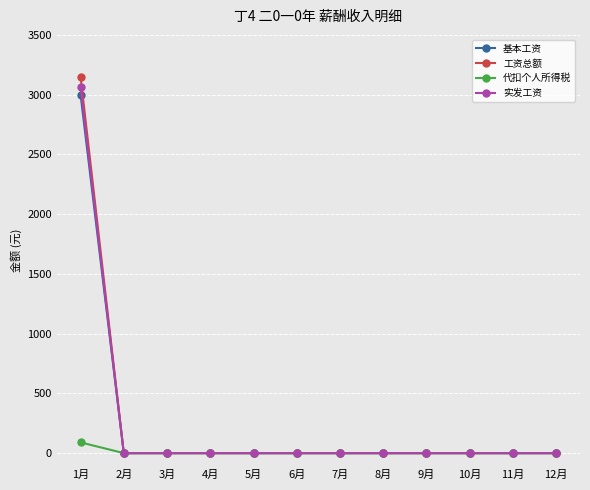

What position from the right is 11月?

2